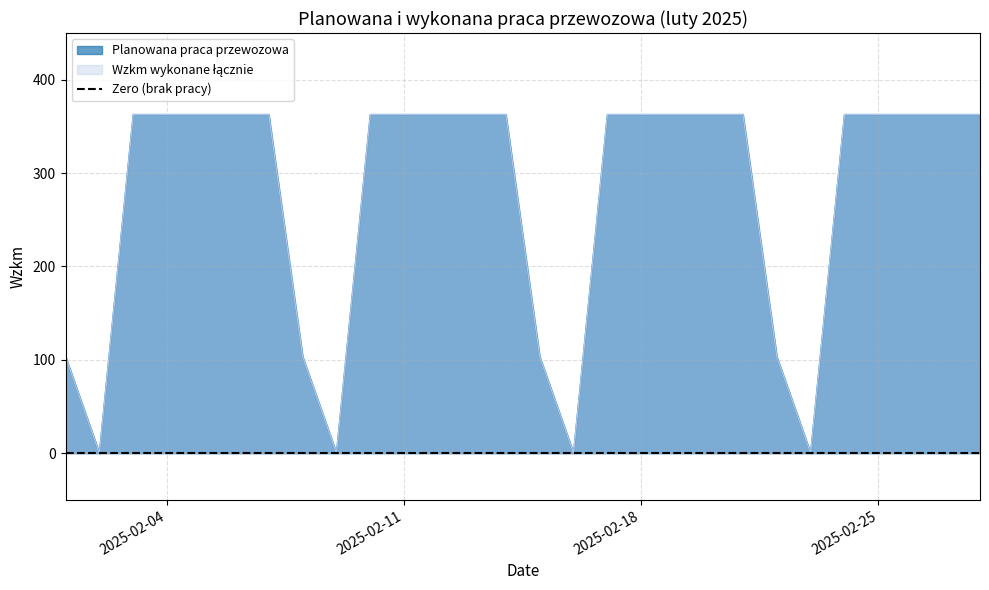

How many series are shown in this chart?

2